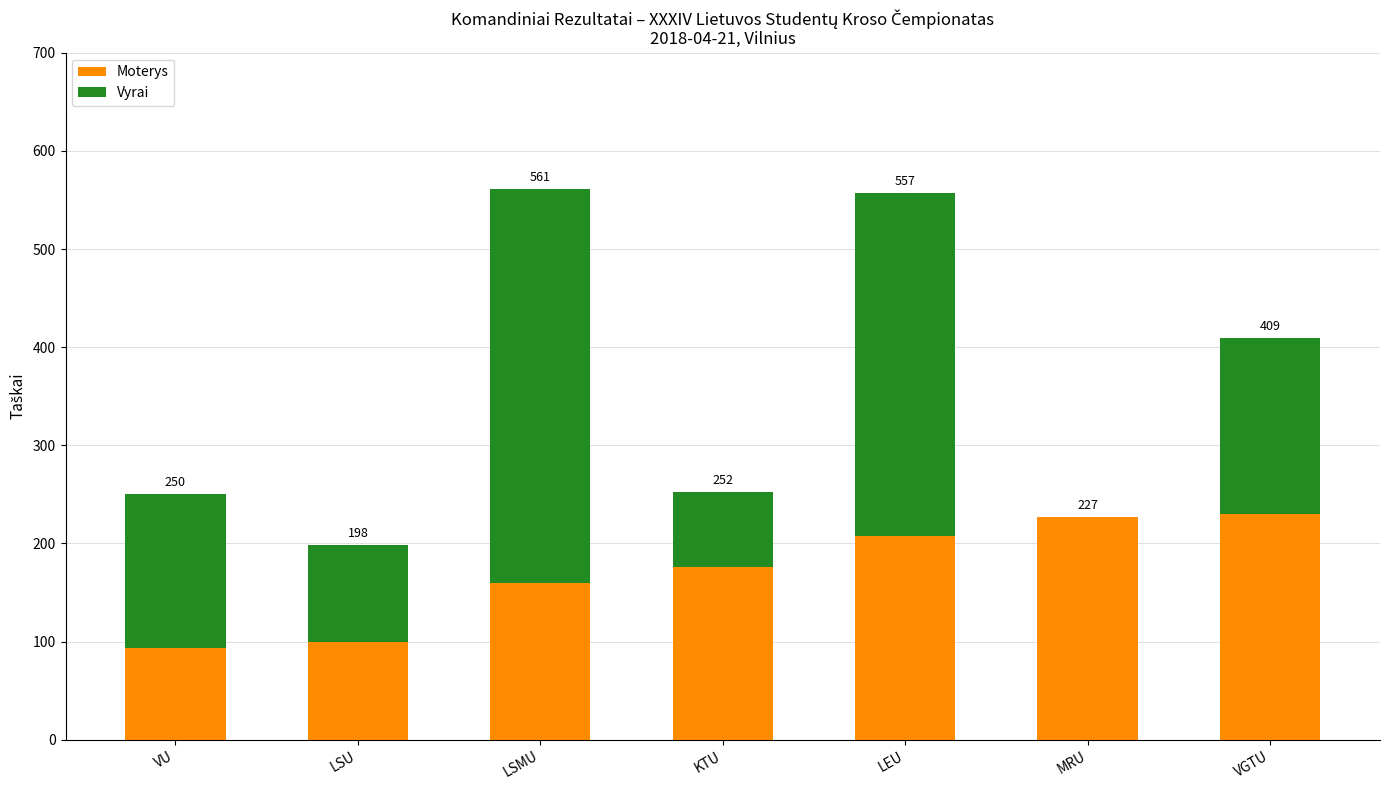

True or false: Moterys has a value of 208 at LEU.

True